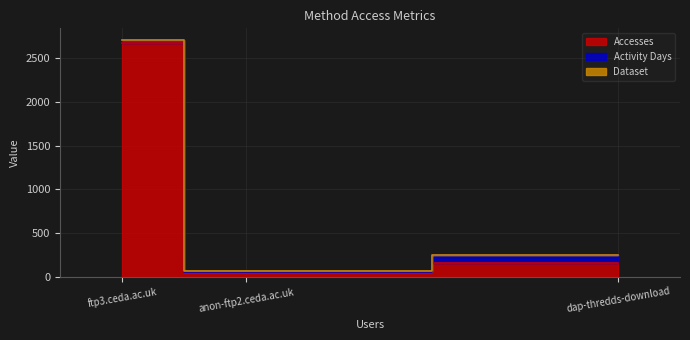

What is the difference between the highest and lowest values at anon-ftp2.ceda.ac.uk?

46